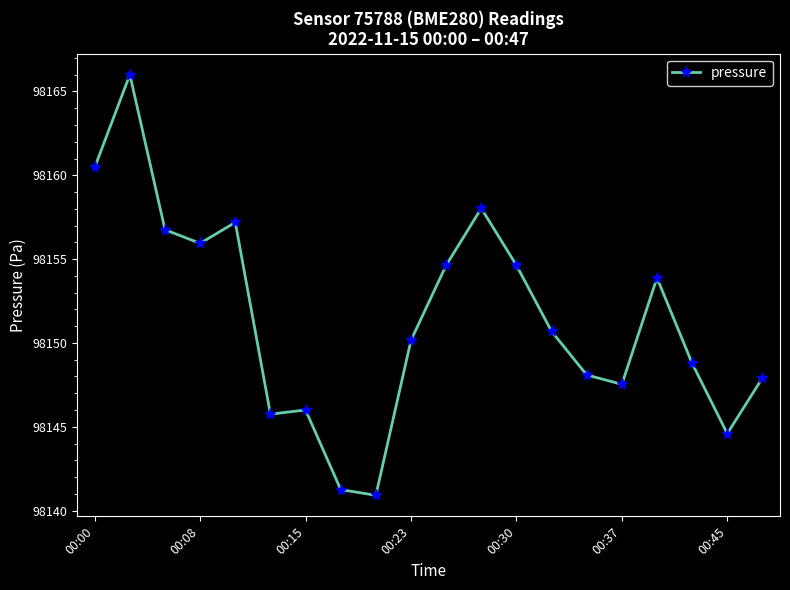

What is the sum of all values?

1963029.2